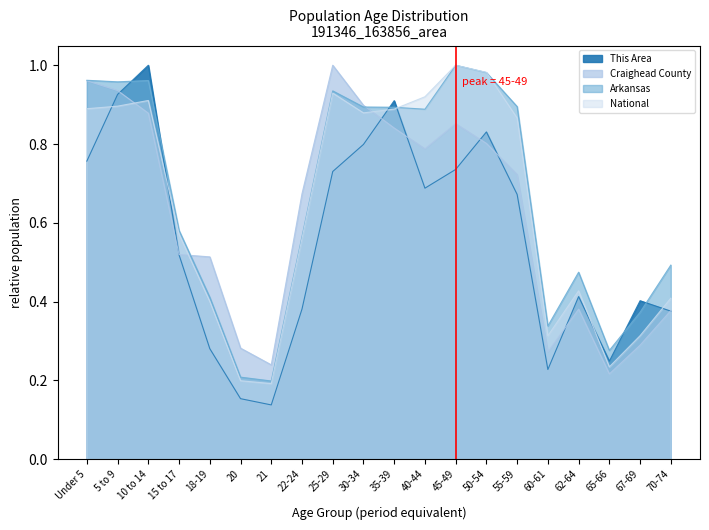

List the series in order of their peak value, highest first.

This Area, Craighead County, Arkansas, National